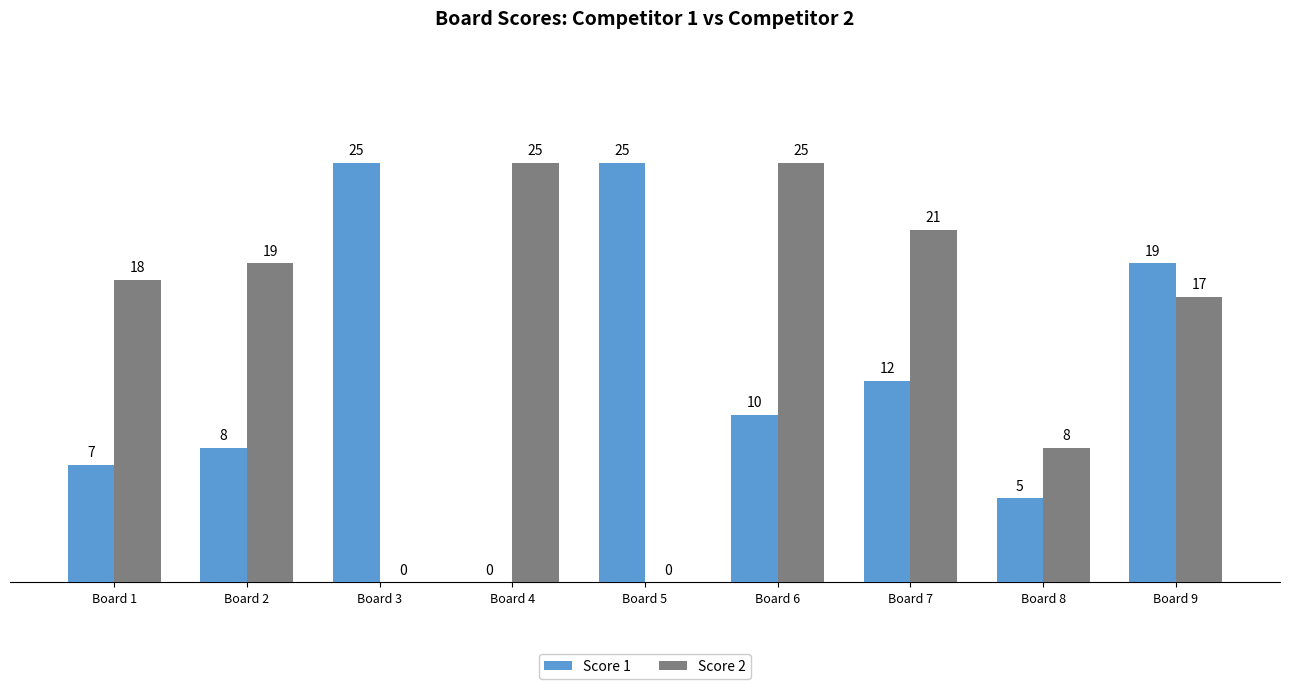

Reading left to right, transcribe all the data shown in this chart.

Score 1: Board 1=7	Board 2=8	Board 3=25	Board 4=0	Board 5=25	Board 6=10	Board 7=12	Board 8=5	Board 9=19
Score 2: Board 1=18	Board 2=19	Board 3=0	Board 4=25	Board 5=0	Board 6=25	Board 7=21	Board 8=8	Board 9=17